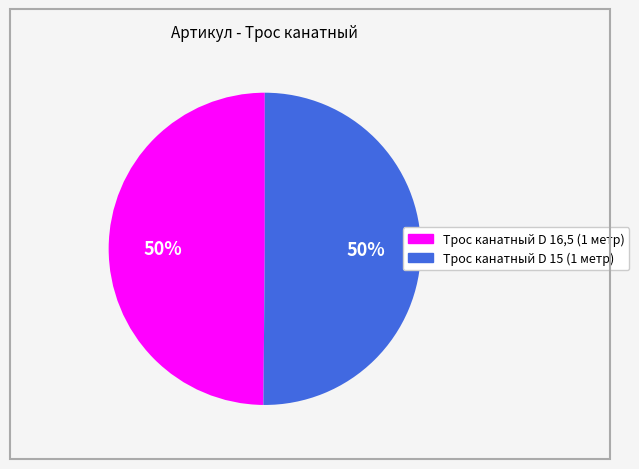

What percentage is the Трос канатный D 16,5 (1 метр) slice, to the nearest percent?

50%